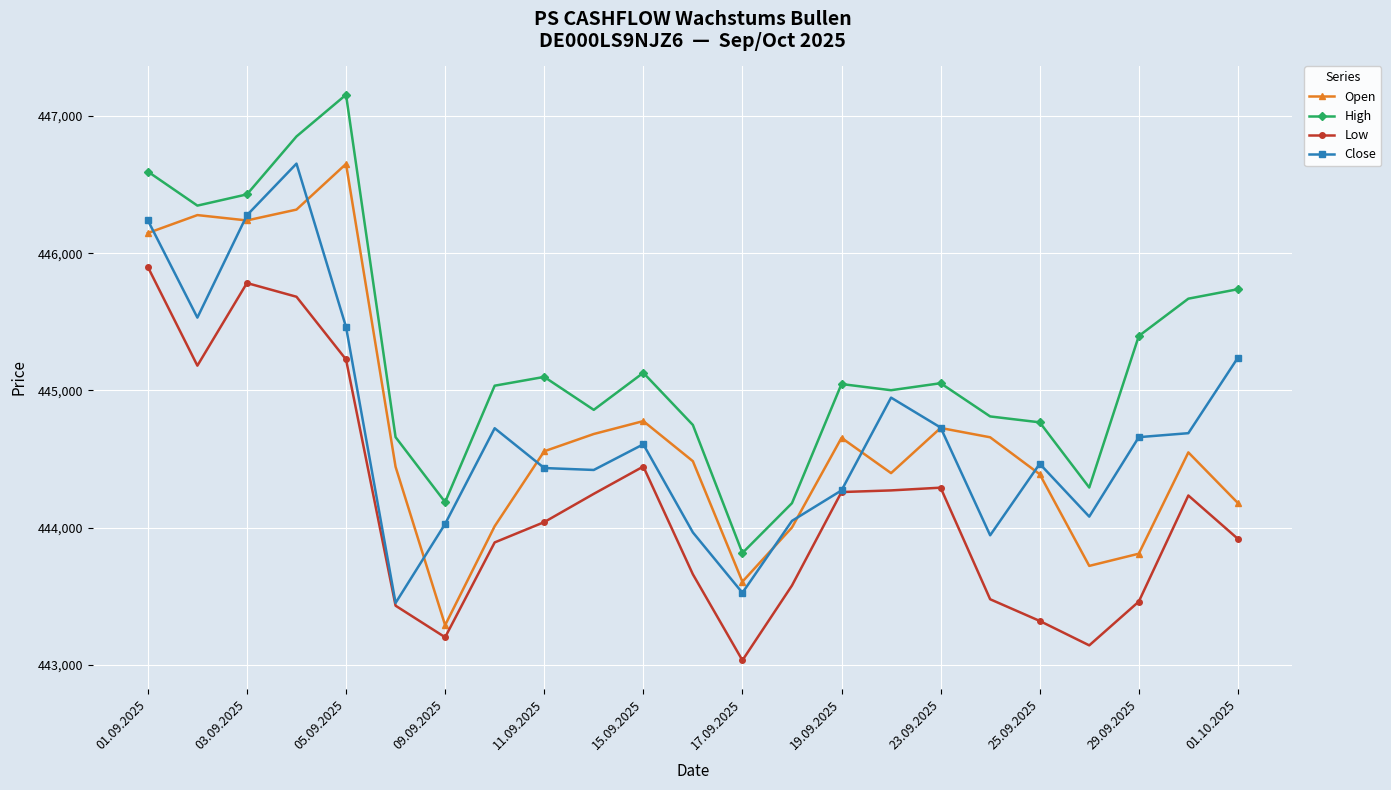

True or false: Close has more than 1 interior local peaks.

True